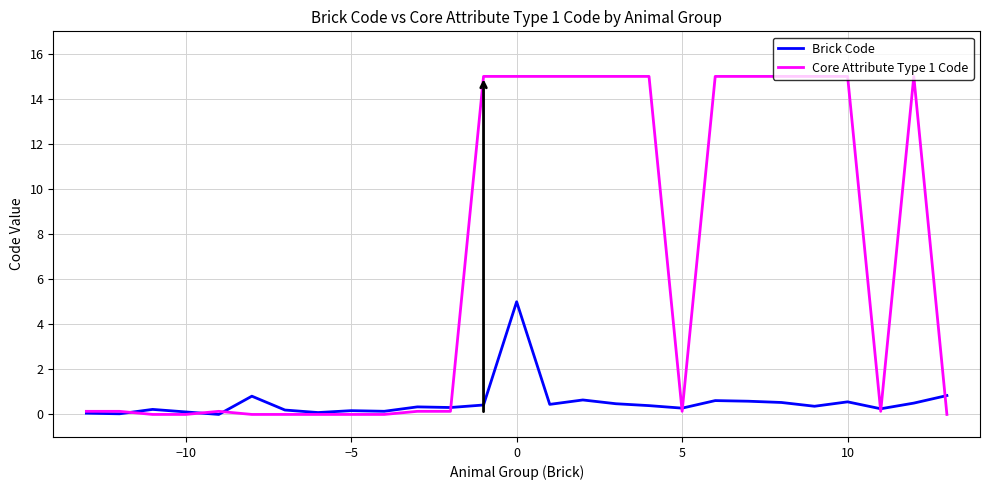

List the series in order of their peak value, lowest first.

Brick Code, Core Attribute Type 1 Code